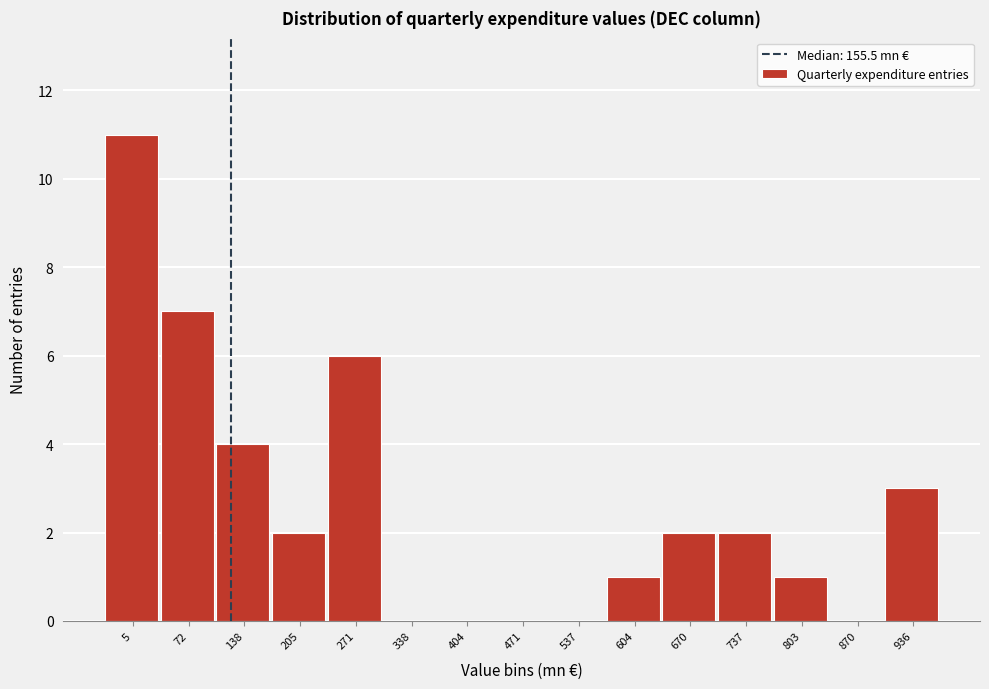

Reading right to left, extract all data points from this chart.

936=3	870=0	803=1	737=2	670=2	604=1	537=0	471=0	404=0	338=0	271=6	205=2	138=4	72=7	5=11